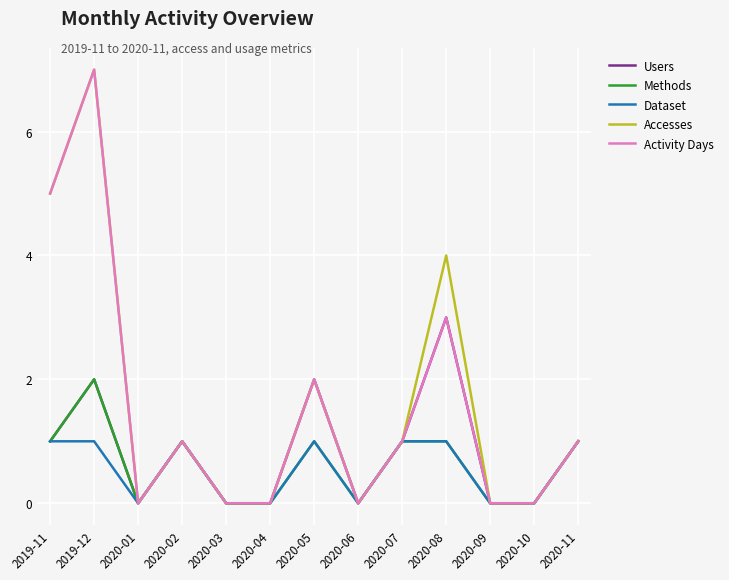

Is the value of Activity Days at 2020-05 greater than the value of Dataset at 2020-07?

Yes